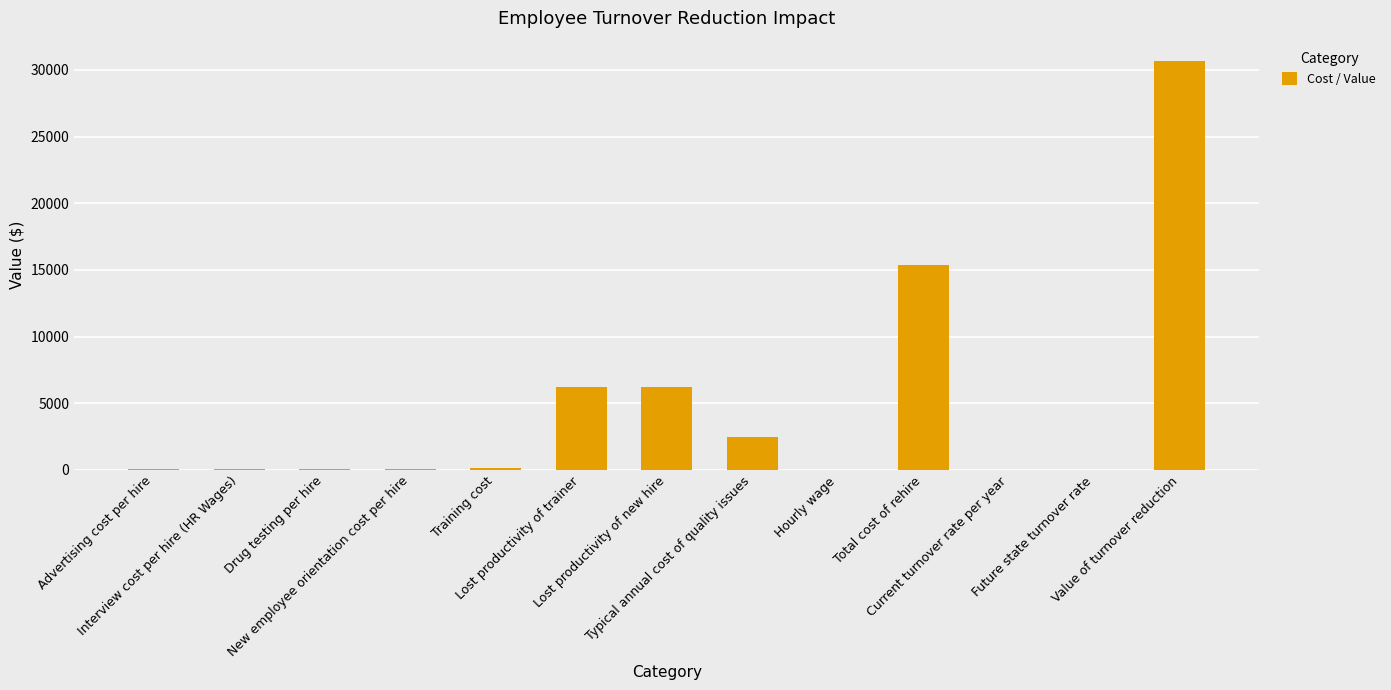

What is the sum of all values?

61326